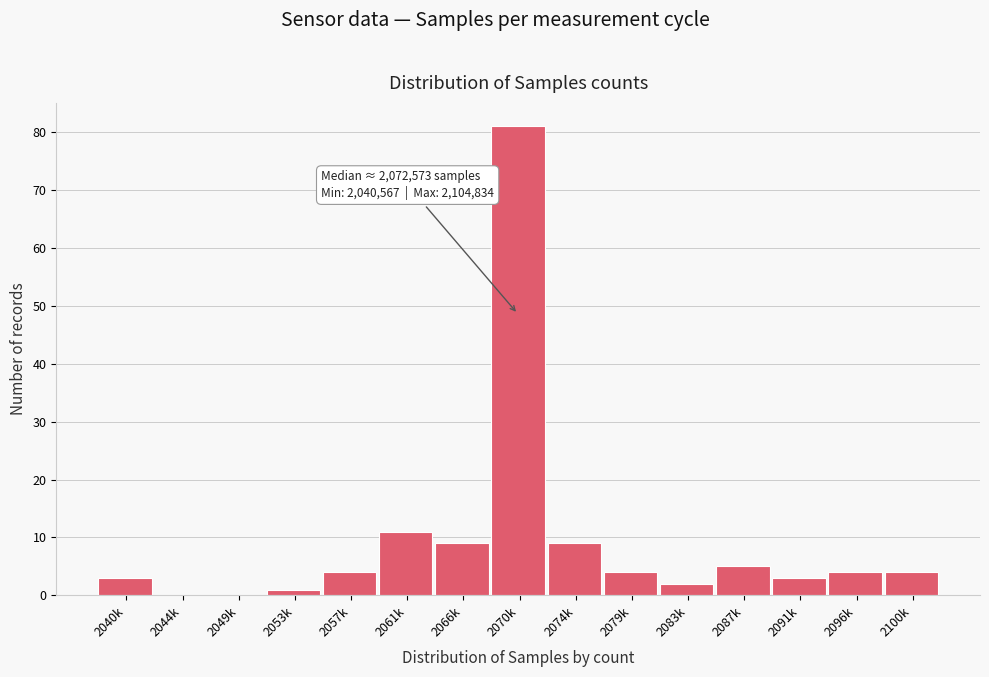

Reading left to right, what are all the values shown in this chart?

2040k=3	2044k=0	2049k=0	2053k=1	2057k=4	2061k=11	2066k=9	2070k=81	2074k=9	2079k=4	2083k=2	2087k=5	2091k=3	2096k=4	2100k=4